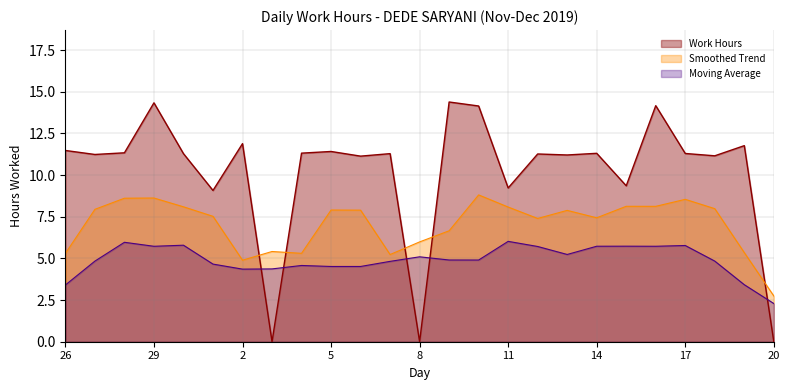

How many values are below 11?

6